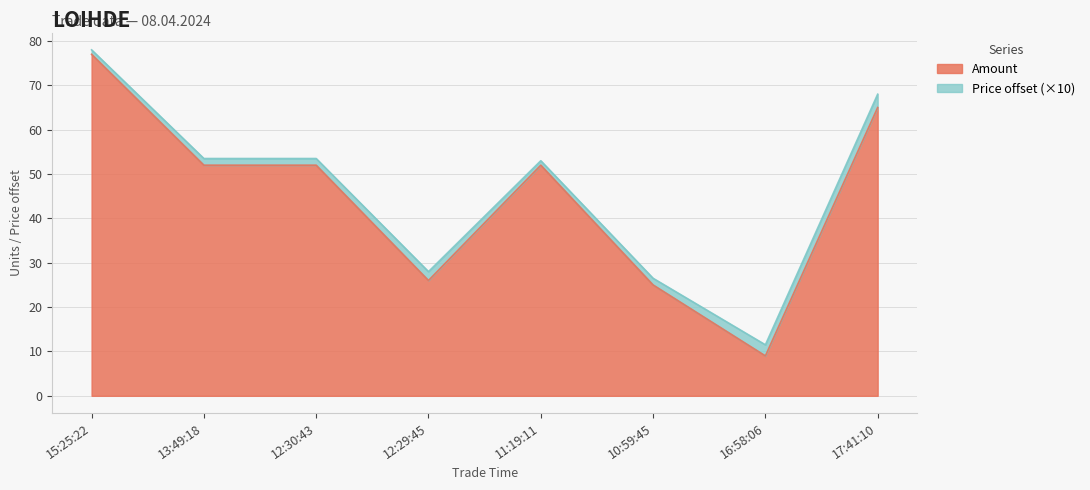

Reading left to right, extract all data points from this chart.

15:25:22=77	13:49:18=52	12:30:43=52	12:29:45=26	11:19:11=52	10:59:45=25	16:58:06=9	17:41:10=65